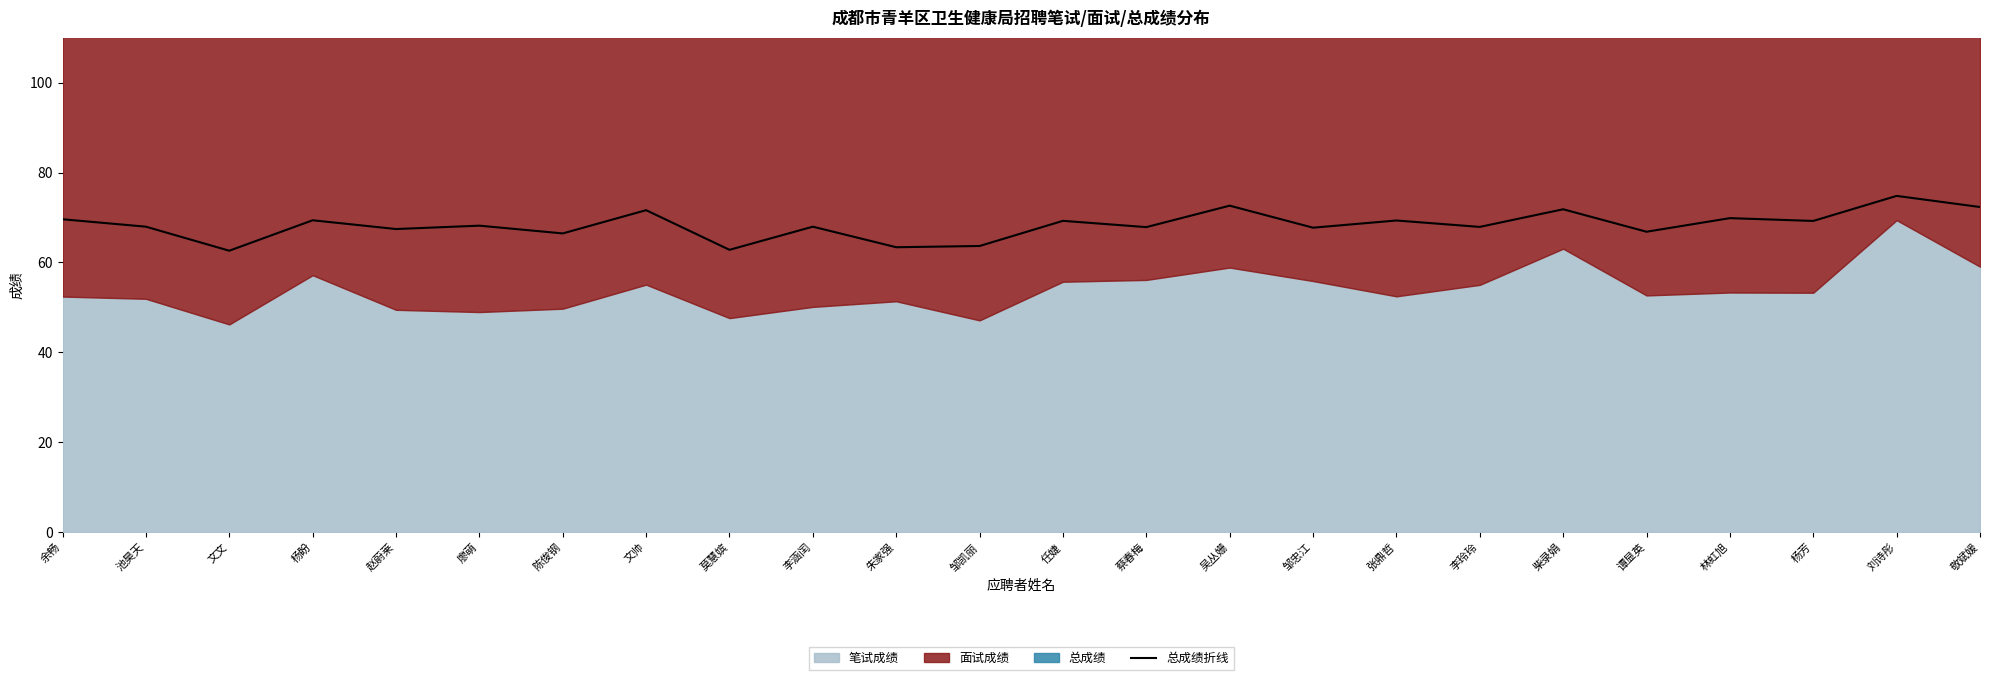

Approximately how many times larger is the value at 李玲玲 compared to 蔡春梅?

1.0